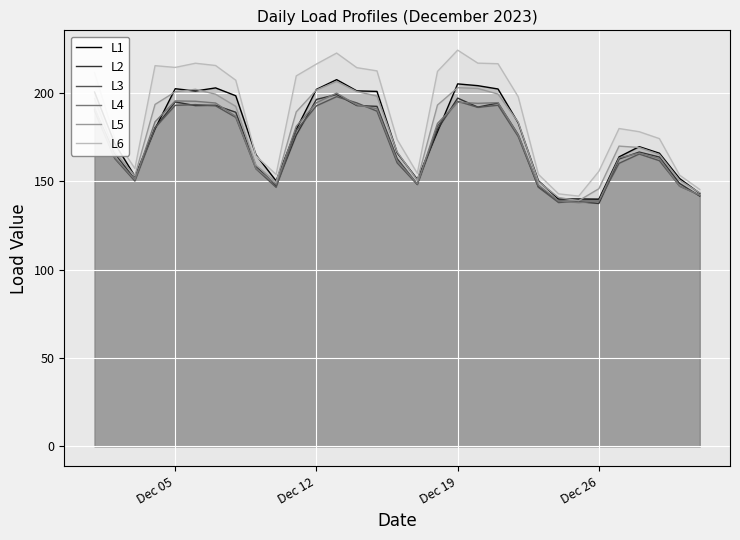

What is the highest value of the L3 series?

197.8